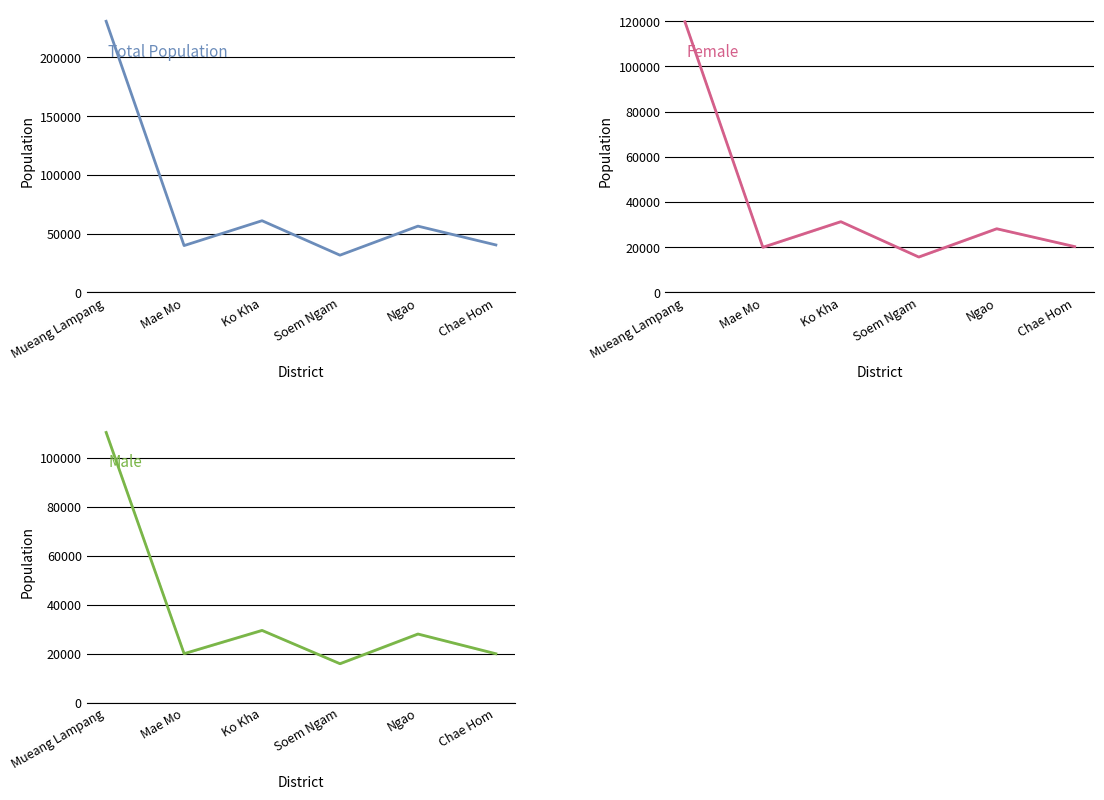

True or false: Total Population and Male (mean 2014-2016) intersect in this chart.

False